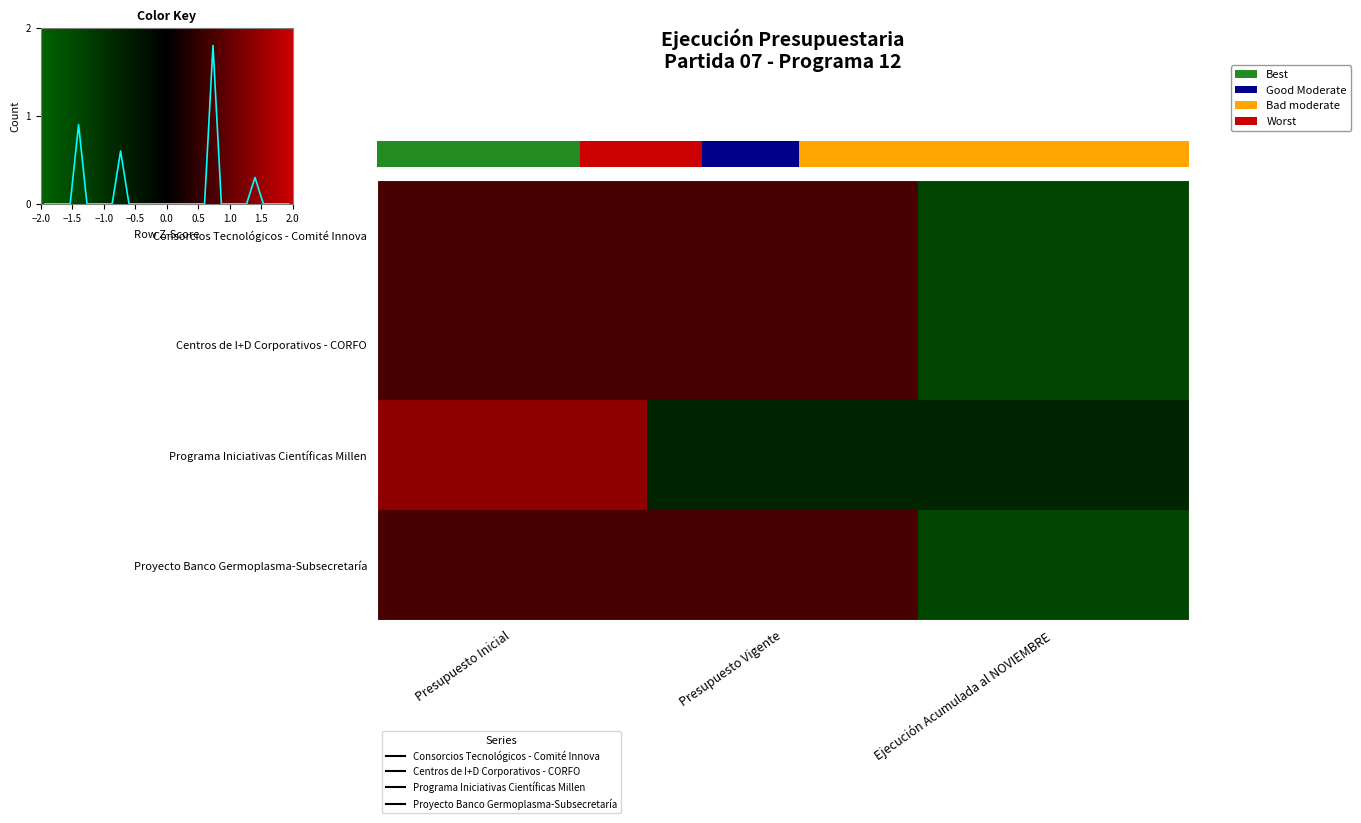

What is the greatest value displayed?

1.4